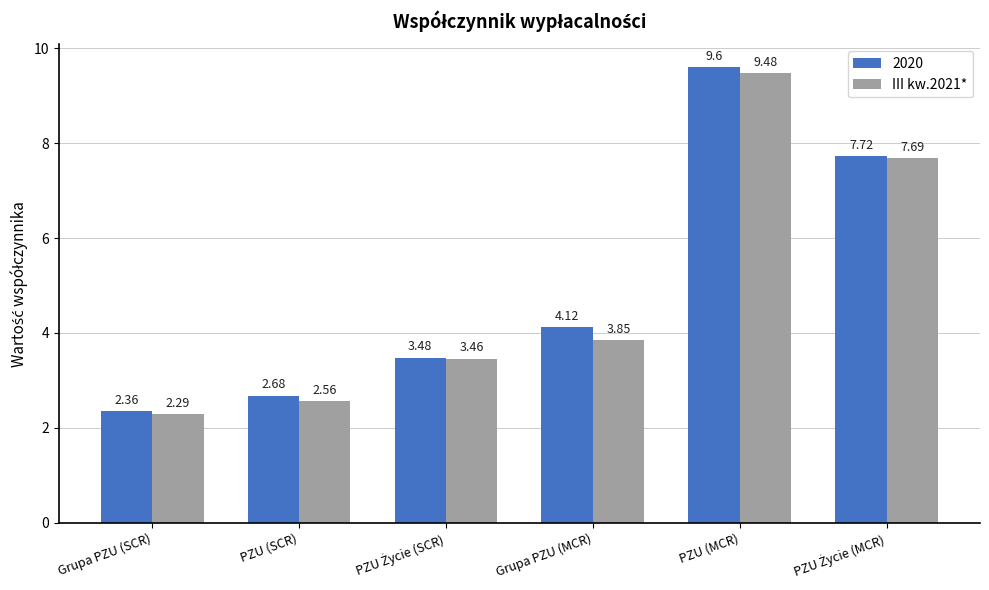

What is the average value of the 2020 series?

5.0